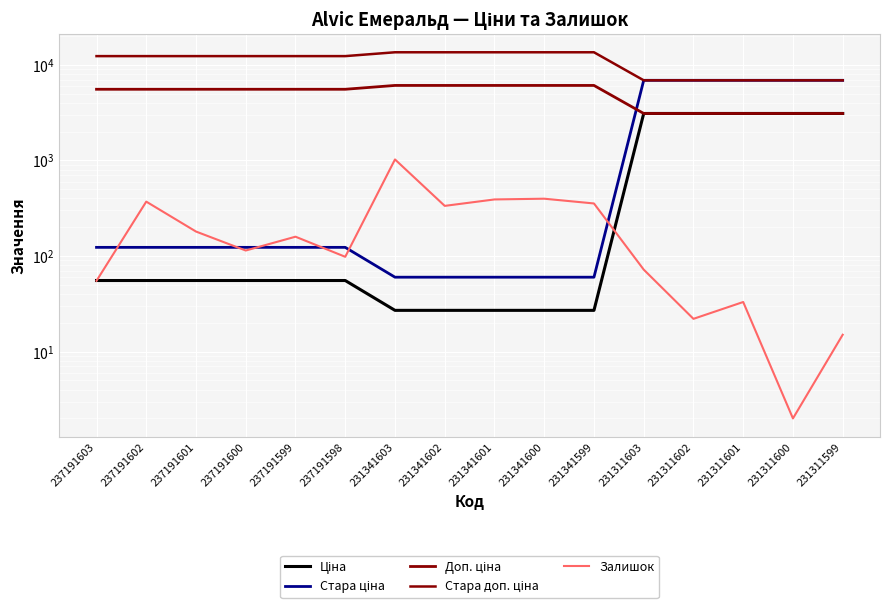

What value does the Залишок series have at 237191598?

98.0